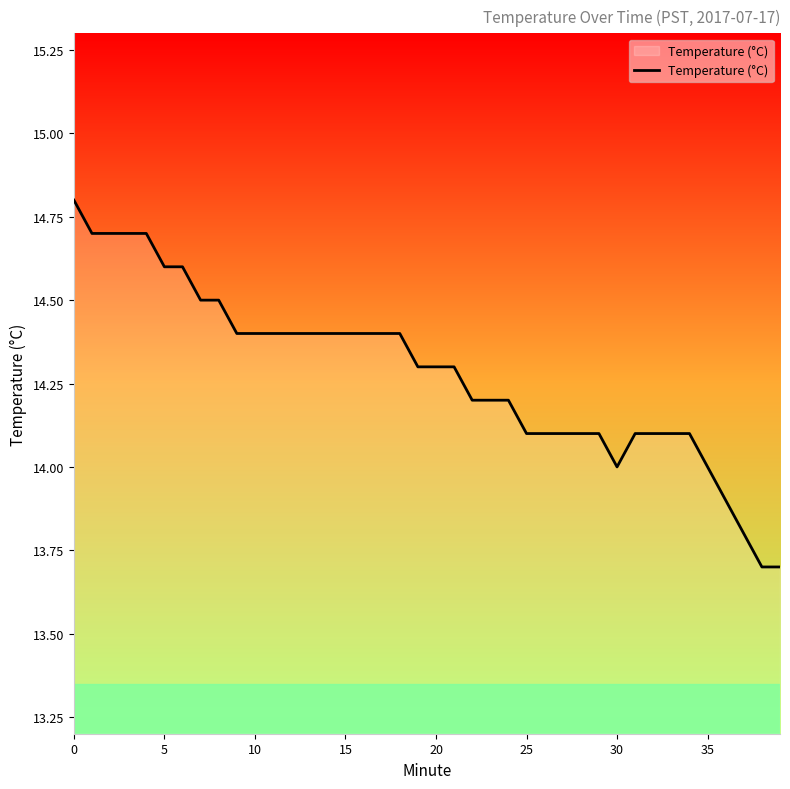

Reading left to right, transcribe all the data shown in this chart.

14.8	14.7	14.7	14.7	14.7	14.6	14.6	14.5	14.5	14.4	14.4	14.4	14.4	14.4	14.4	14.4	14.4	14.4	14.4	14.3	14.3	14.3	14.2	14.2	14.2	14.1	14.1	14.1	14.1	14.1	14.0	14.1	14.1	14.1	14.1	14.0	13.9	13.8	13.7	13.7